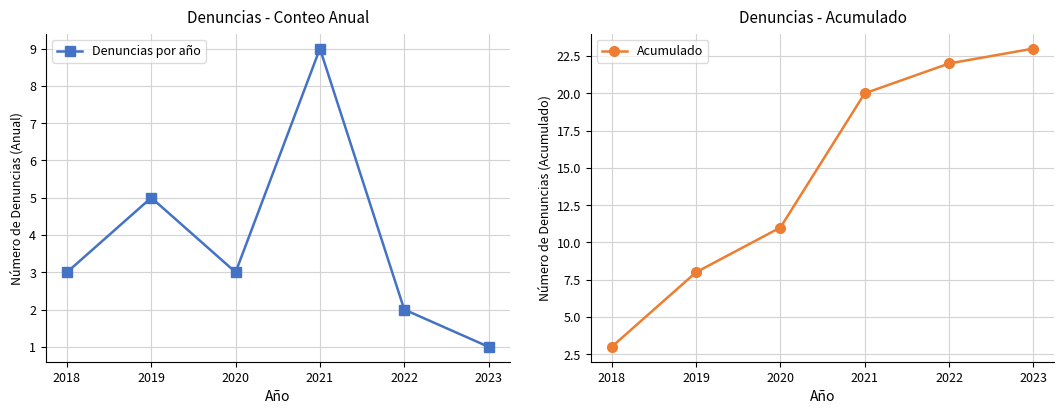

How many series are shown in this chart?

2